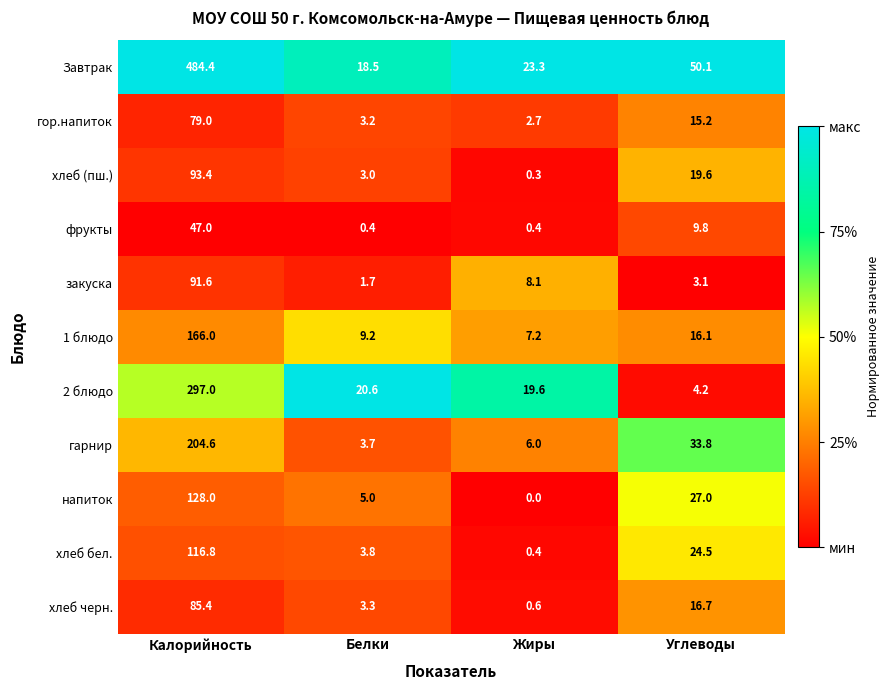

Rank the series by their maximum value, from highest to lowest.

Завтрак, 2 блюдо, гарнир, 1 блюдо, напиток, хлеб бел., хлеб (пш.), закуска, хлеб черн., гор.напиток, фрукты